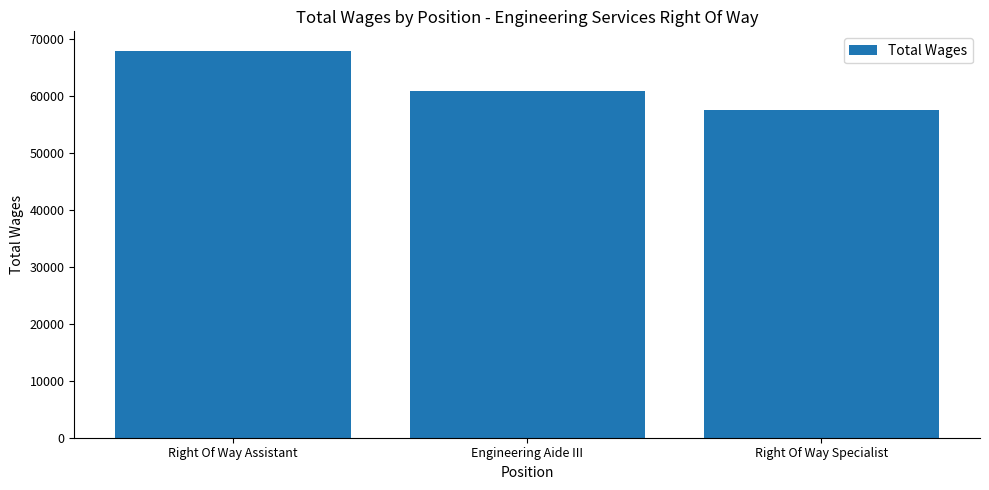

What is the maximum value shown in the chart?

67910